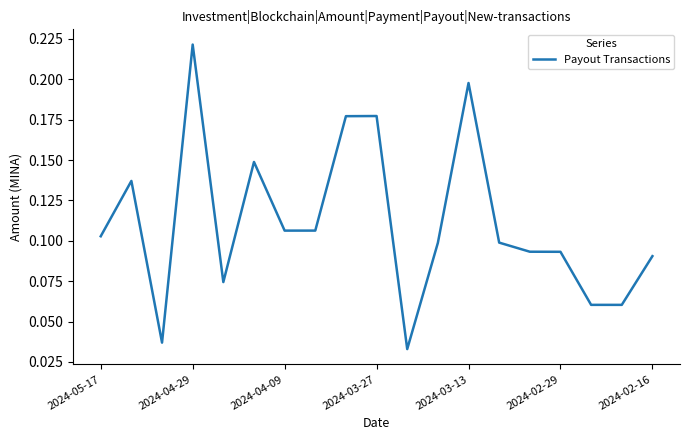

Which label corresponds to the largest value in the chart?

2024-04-29